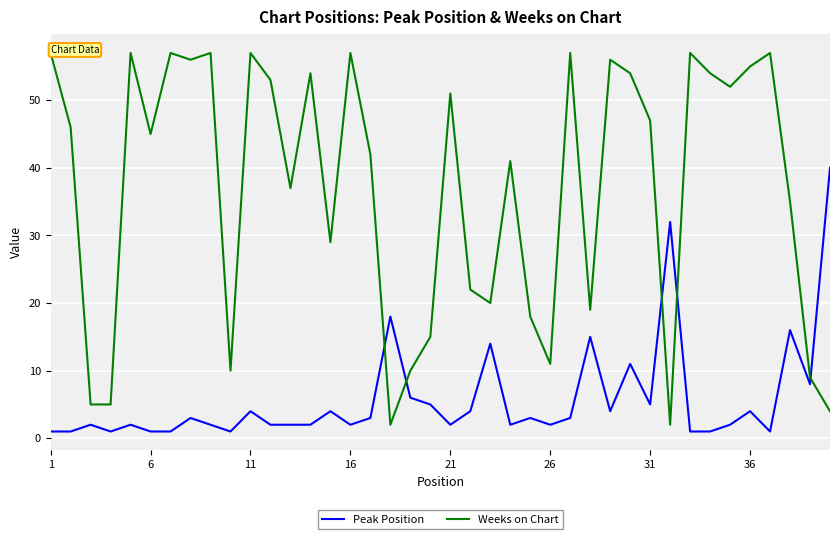

What is the average value of the Peak Position series?

6